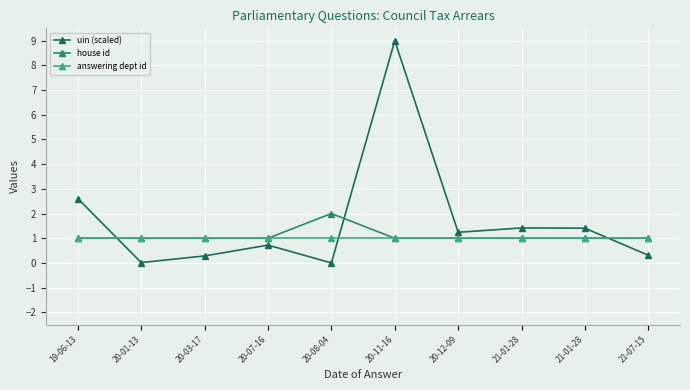

What are all the series names shown in the legend?

uin (scaled), house id, answering dept id